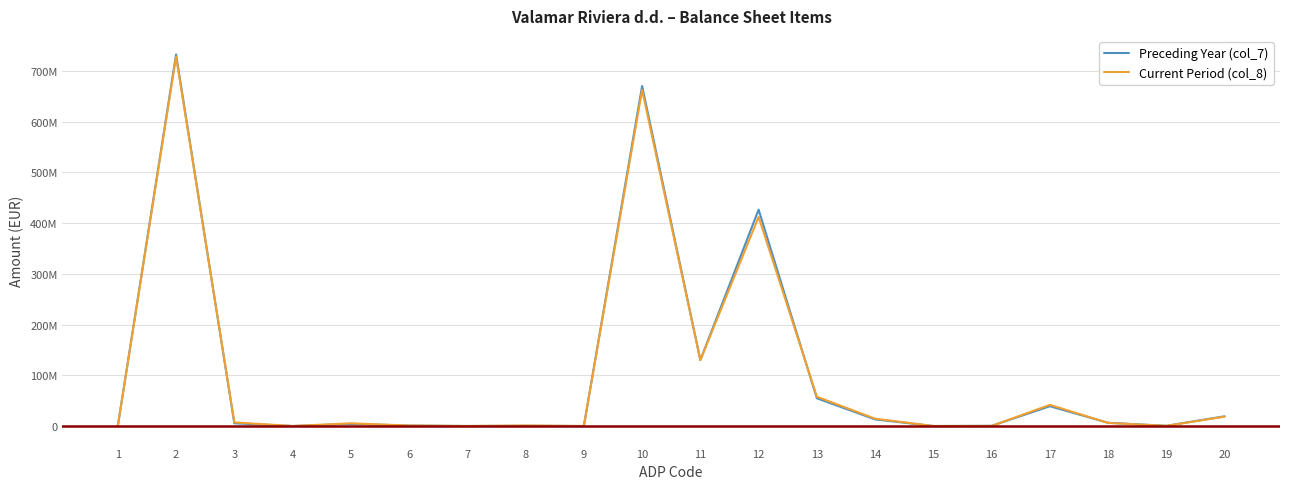

How many interior local valleys does the Preceding Year (col_7) series have?

6